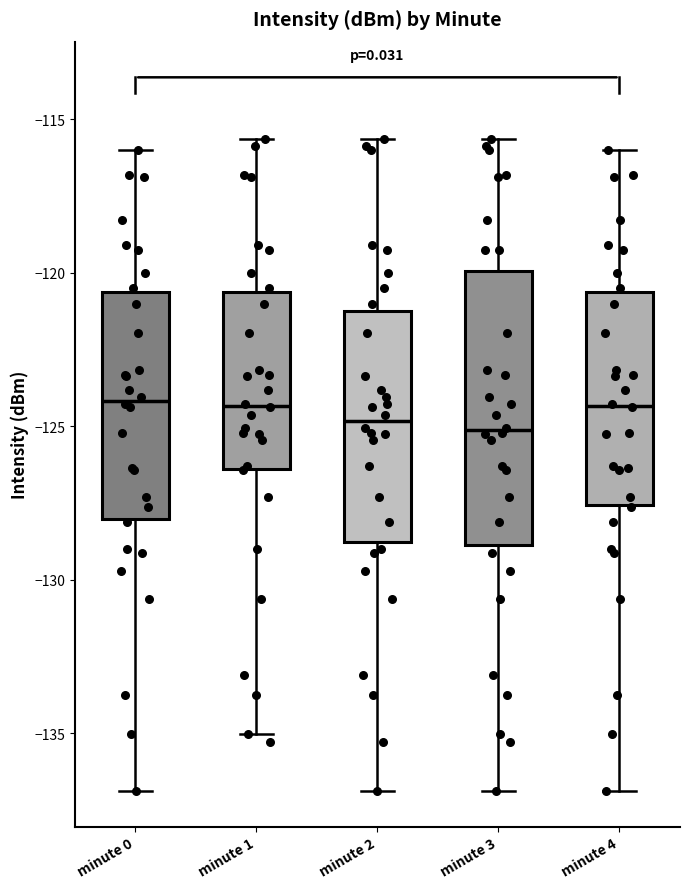

Which box is the tallest, from its lower edge to its upper edge?

minute 3